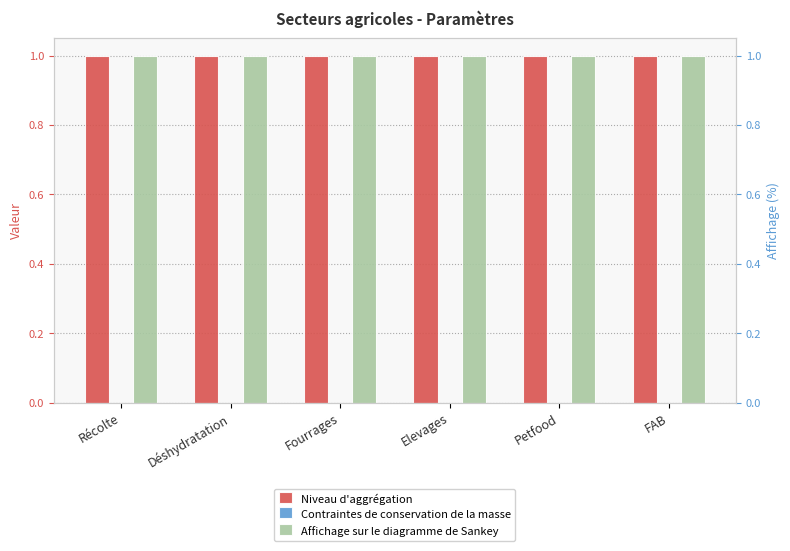

Rank the series by their maximum value, from highest to lowest.

Niveau d'aggrégation, Affichage sur le diagramme de Sankey, Contraintes de conservation de la masse